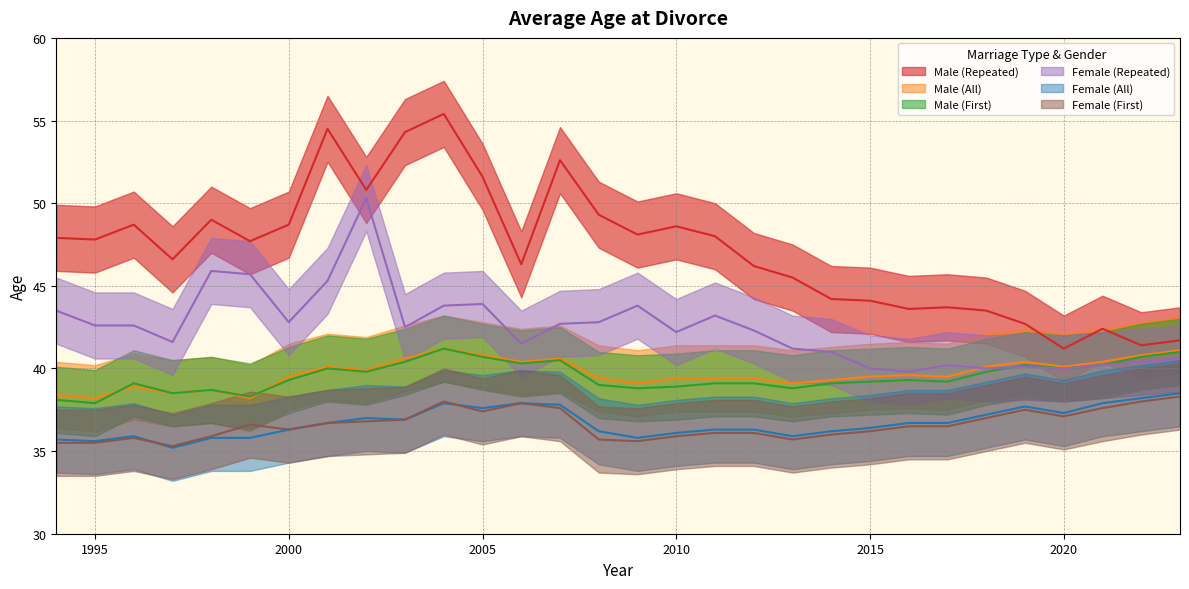

Which has a higher value, 1997 or 1994?

1994